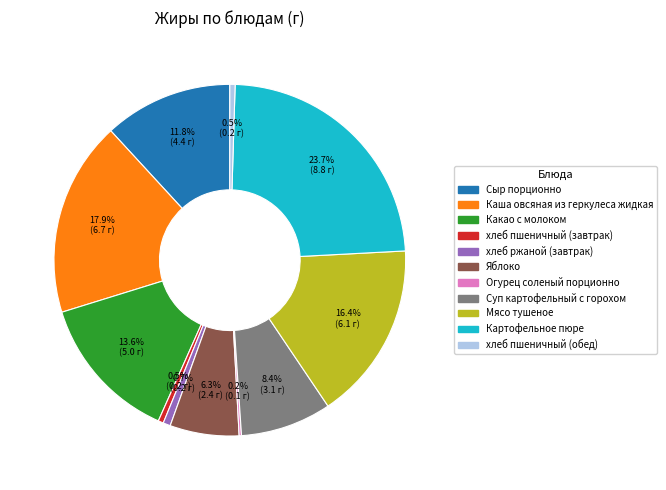

Is there a majority slice in this chart?

No